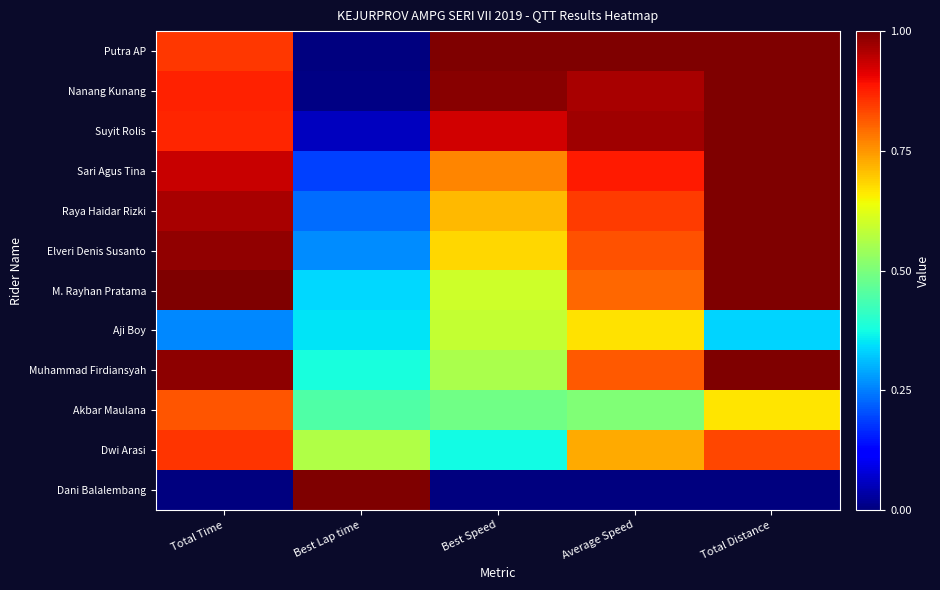

At which category is the sum across all series the highest?

Total Distance